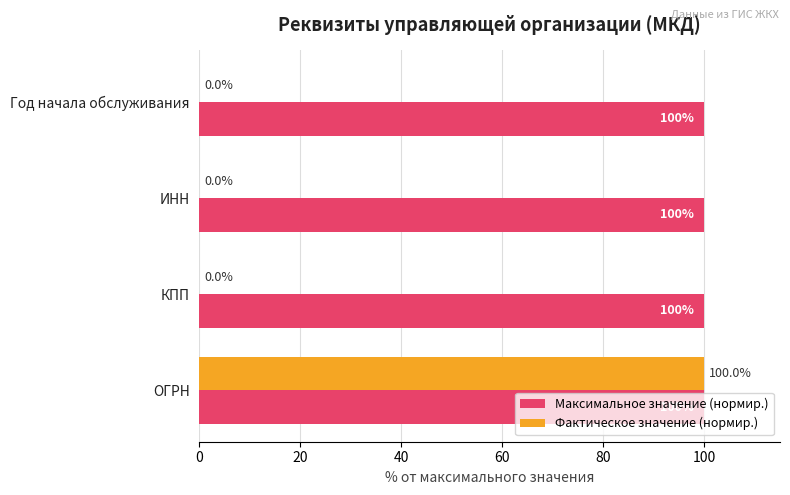

True or false: Максимальное значение (нормир.) has a value of 168.0 at КПП.

False